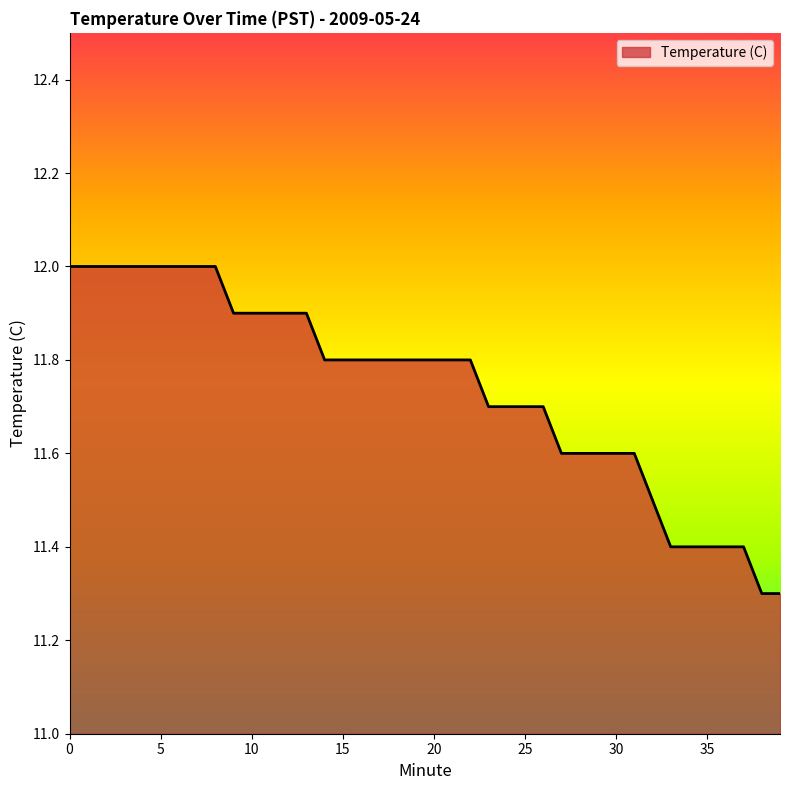

What is the minimum value shown in the chart?

11.3